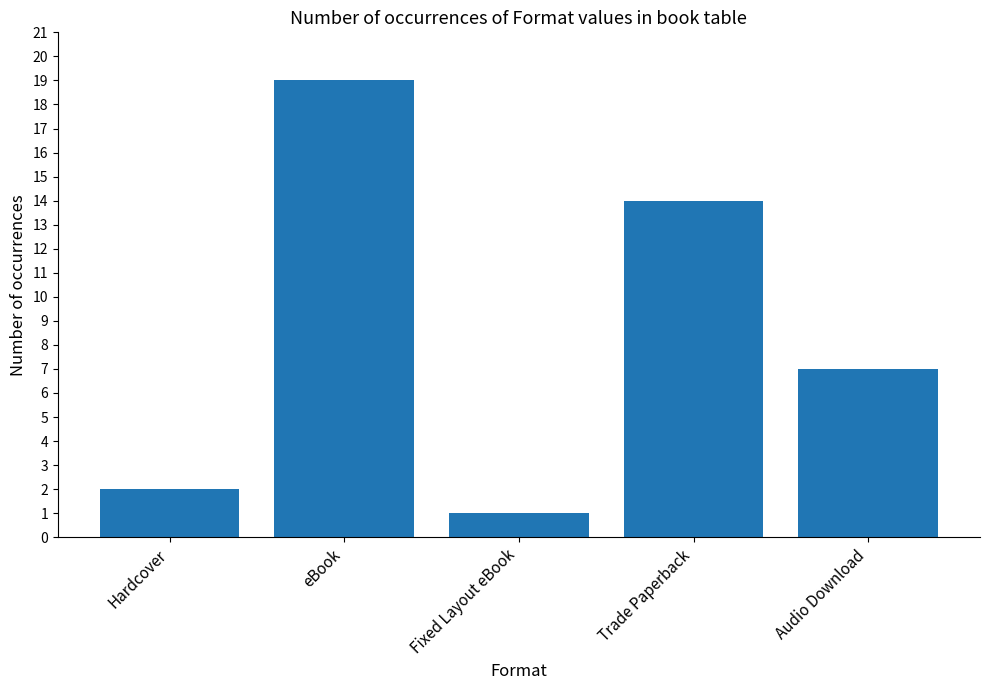

Which has a higher value, Trade Paperback or eBook?

eBook